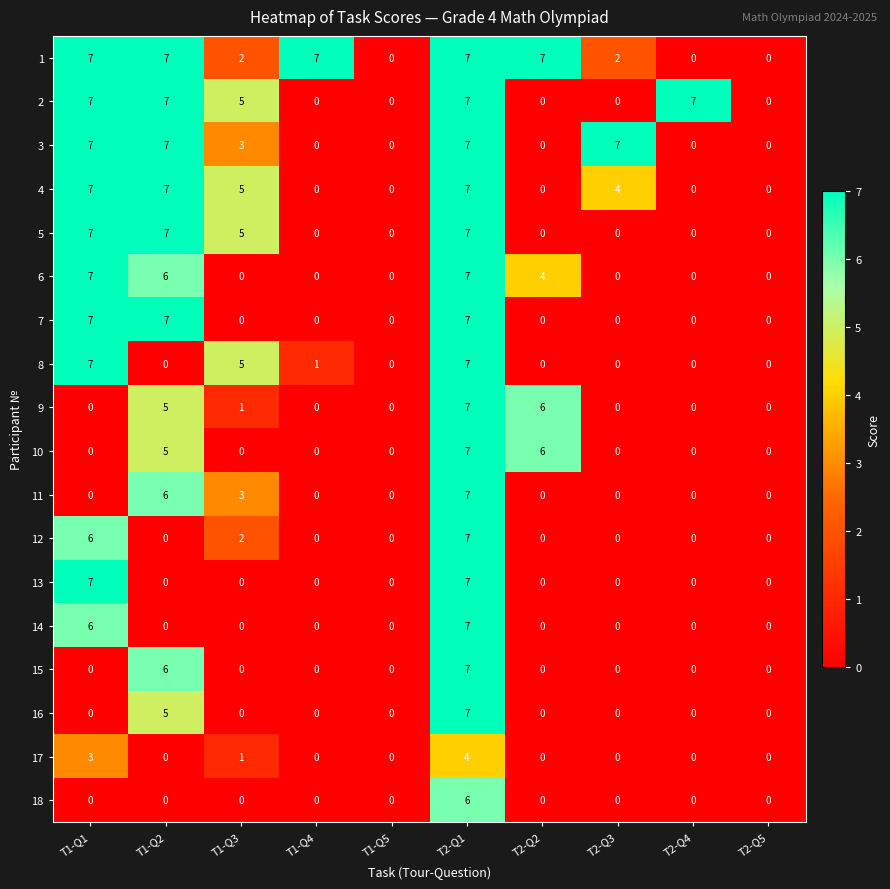

The value of 13 at T1-Q5 is 0. True or false?

True